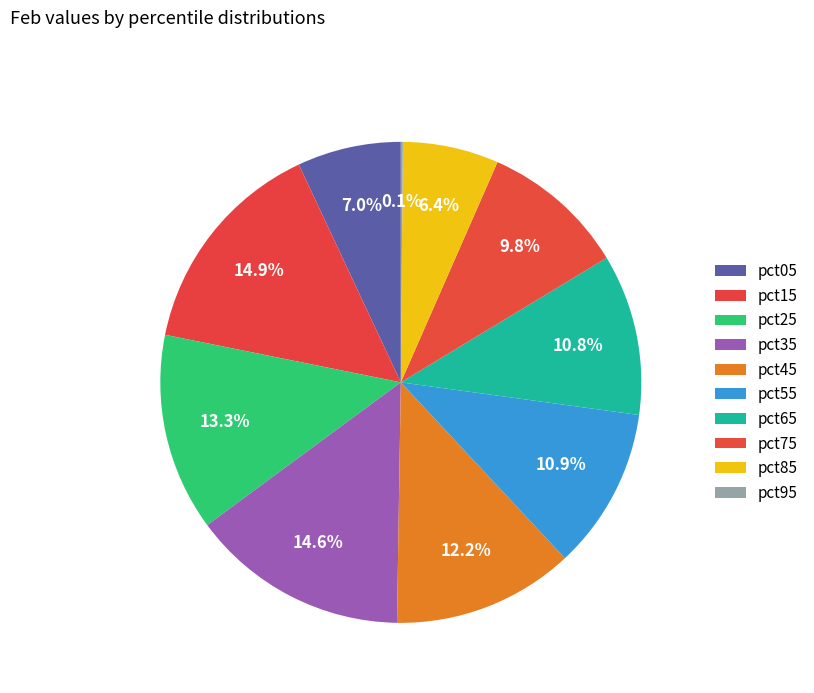

True or false: pct65 accounts for 11% of the total.

True